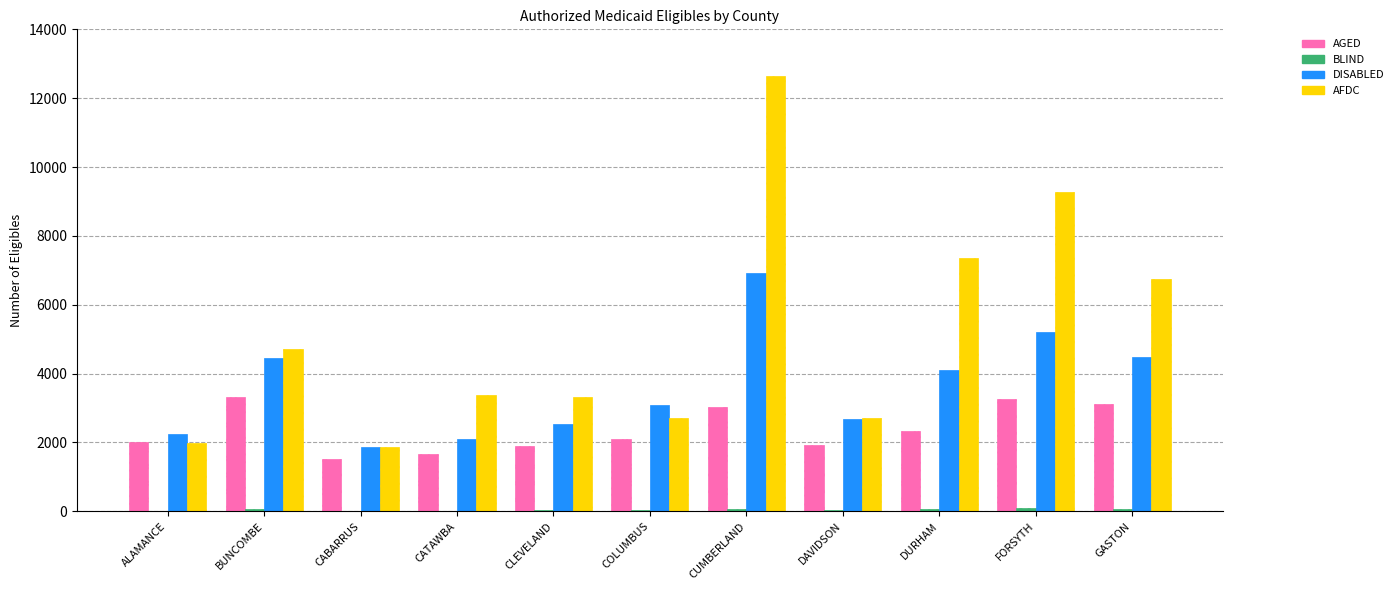

Which series has the largest total across all categories?

AFDC